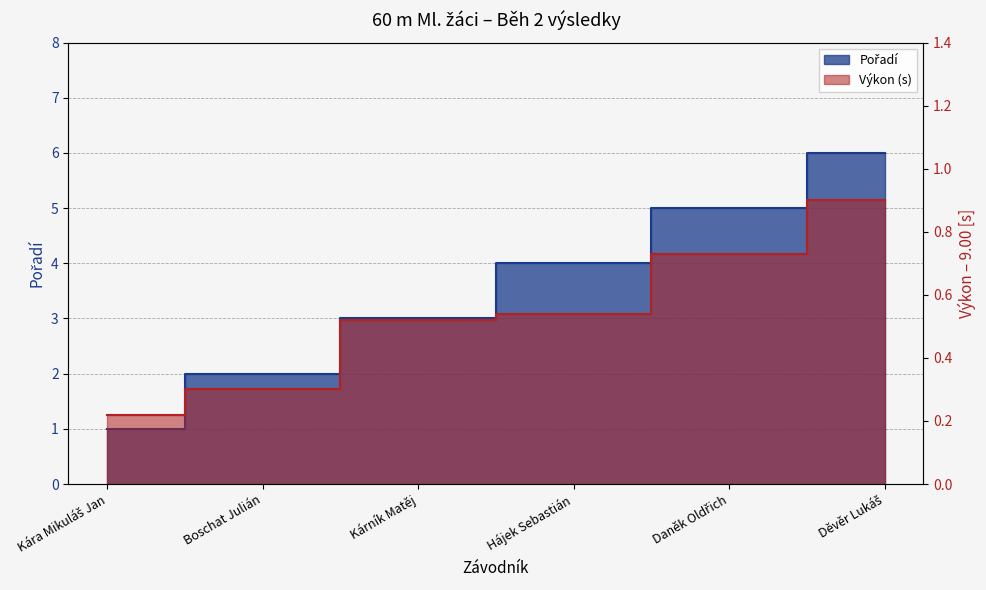

How many data points in Pořadí are less than 4?

3